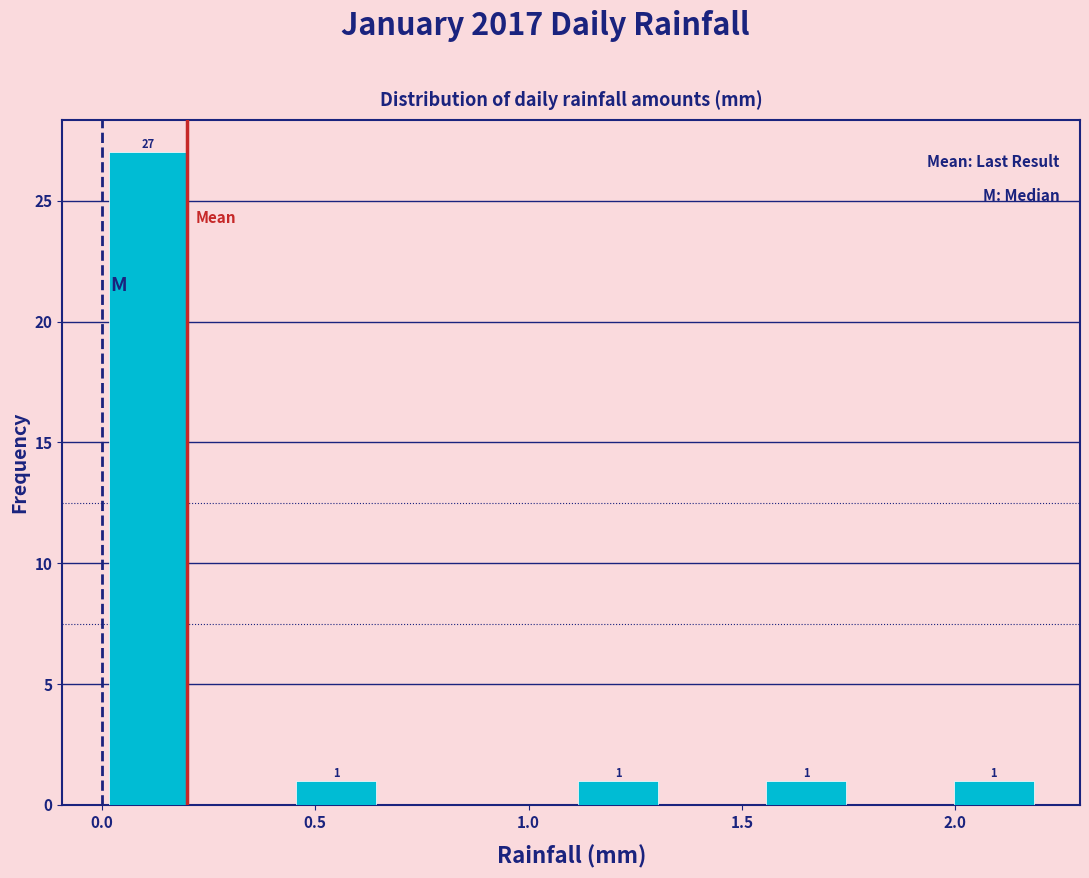

Over which range of the x-axis is the bar tallest?

0.00 to 0.22